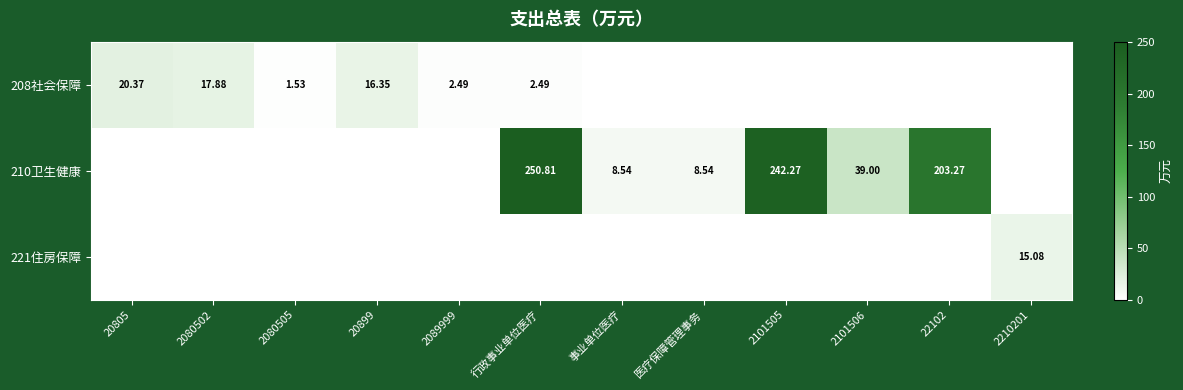

At how many categories does at least one series exceed 185?

3